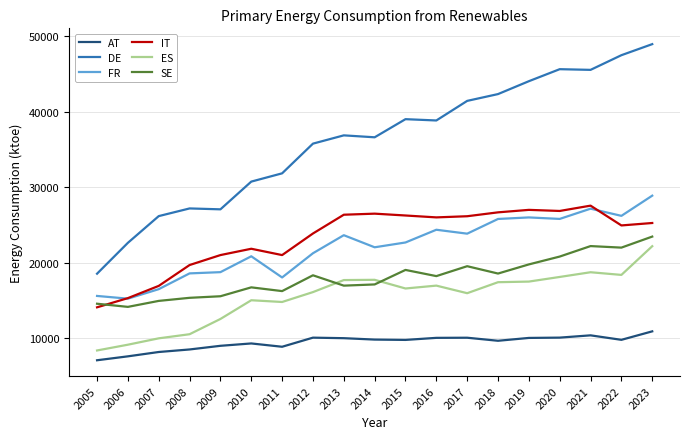

How many intersections are there between IT and SE?

1